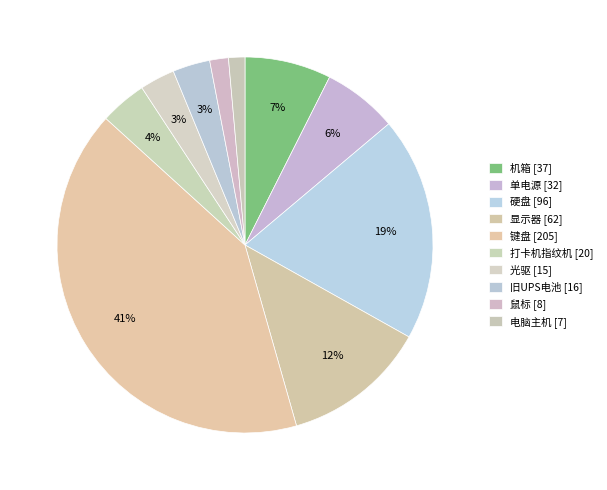

Which slice is the largest?

键盘